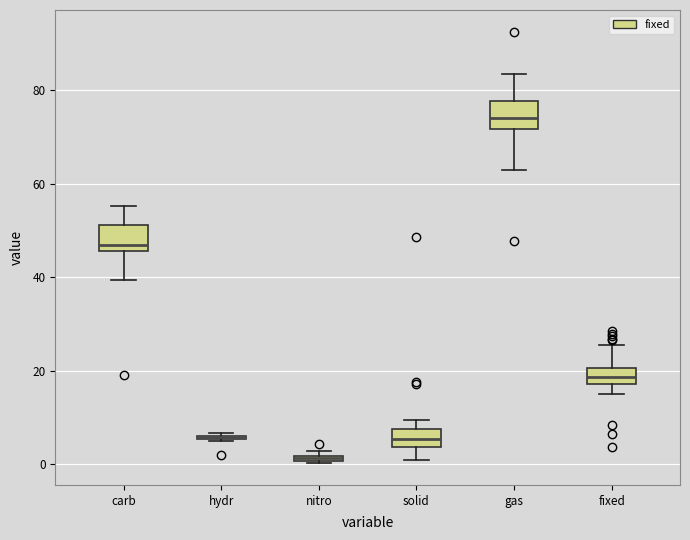

Where does the lower whisker of the box for solid end on the y-axis? The values are not printed on the chart, so give them approximately, as read against the axis.

0